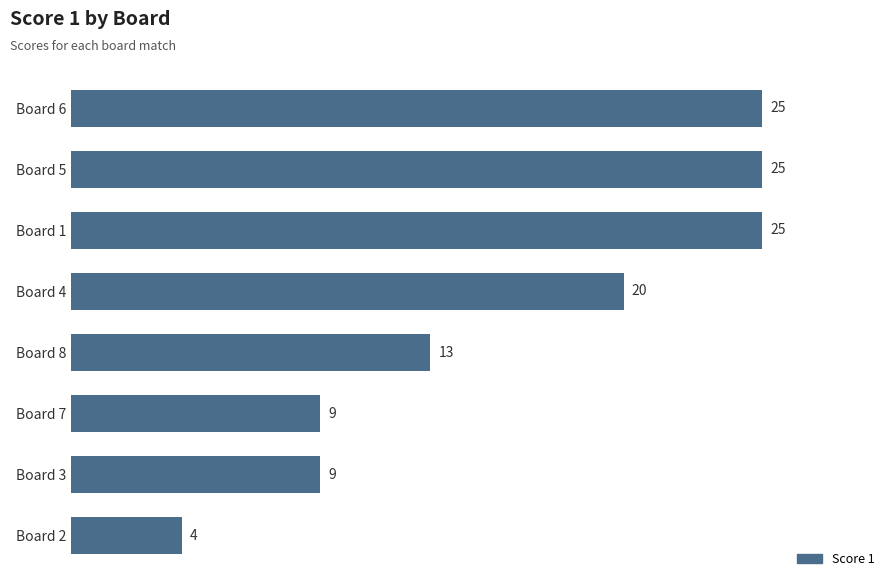

How many categories are shown in the chart?

8